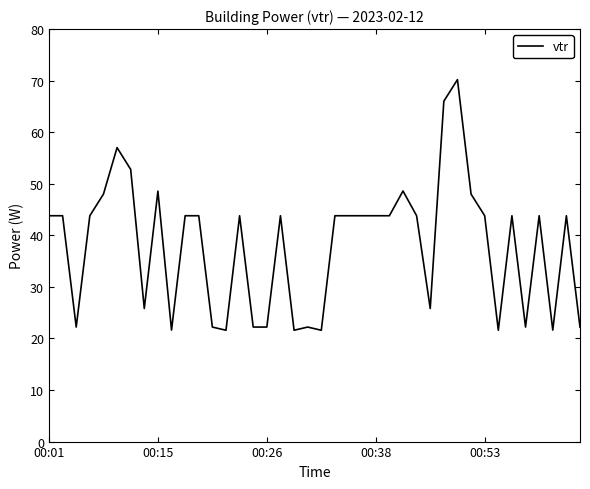

What is the average value?

38.0